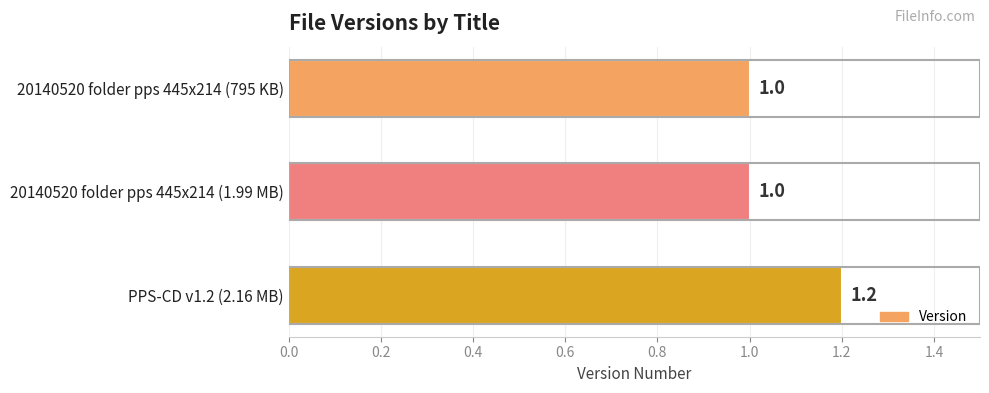

True or false: the data shows 1.2 at PPS-CD v1.2 (2.16 MB).

True